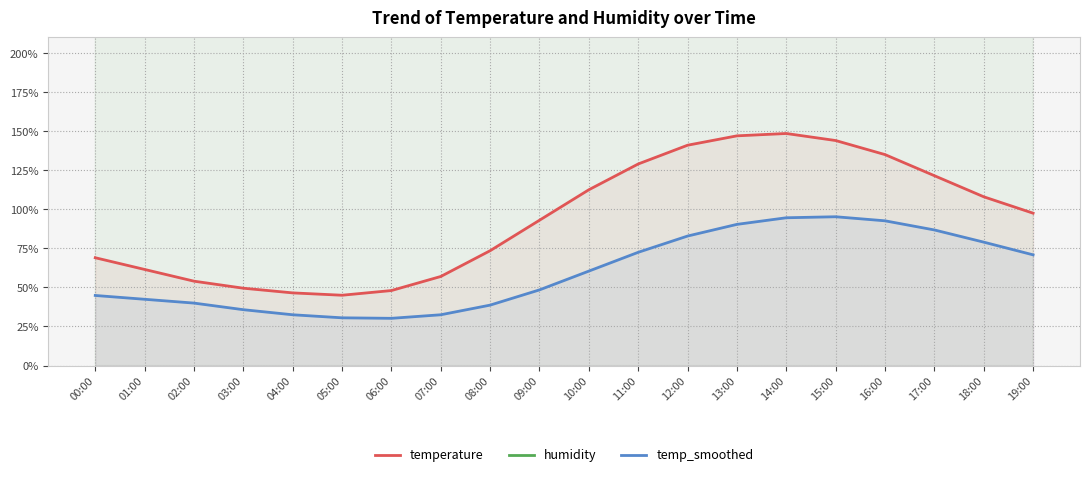

Which label corresponds to the smallest value in the chart?

06:00